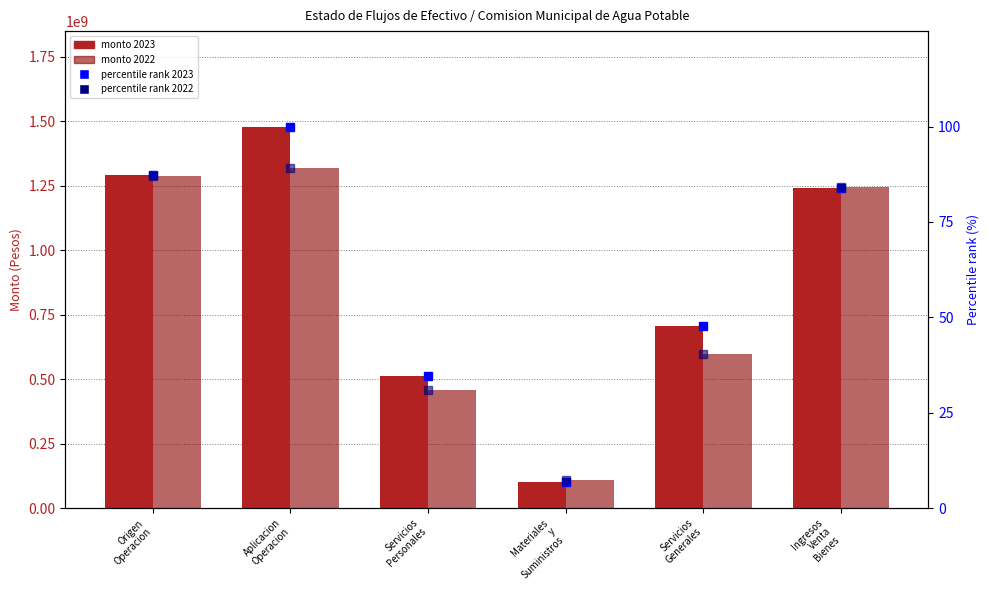

What is the label of the 5th bar from the right?

Aplicacion
Operacion